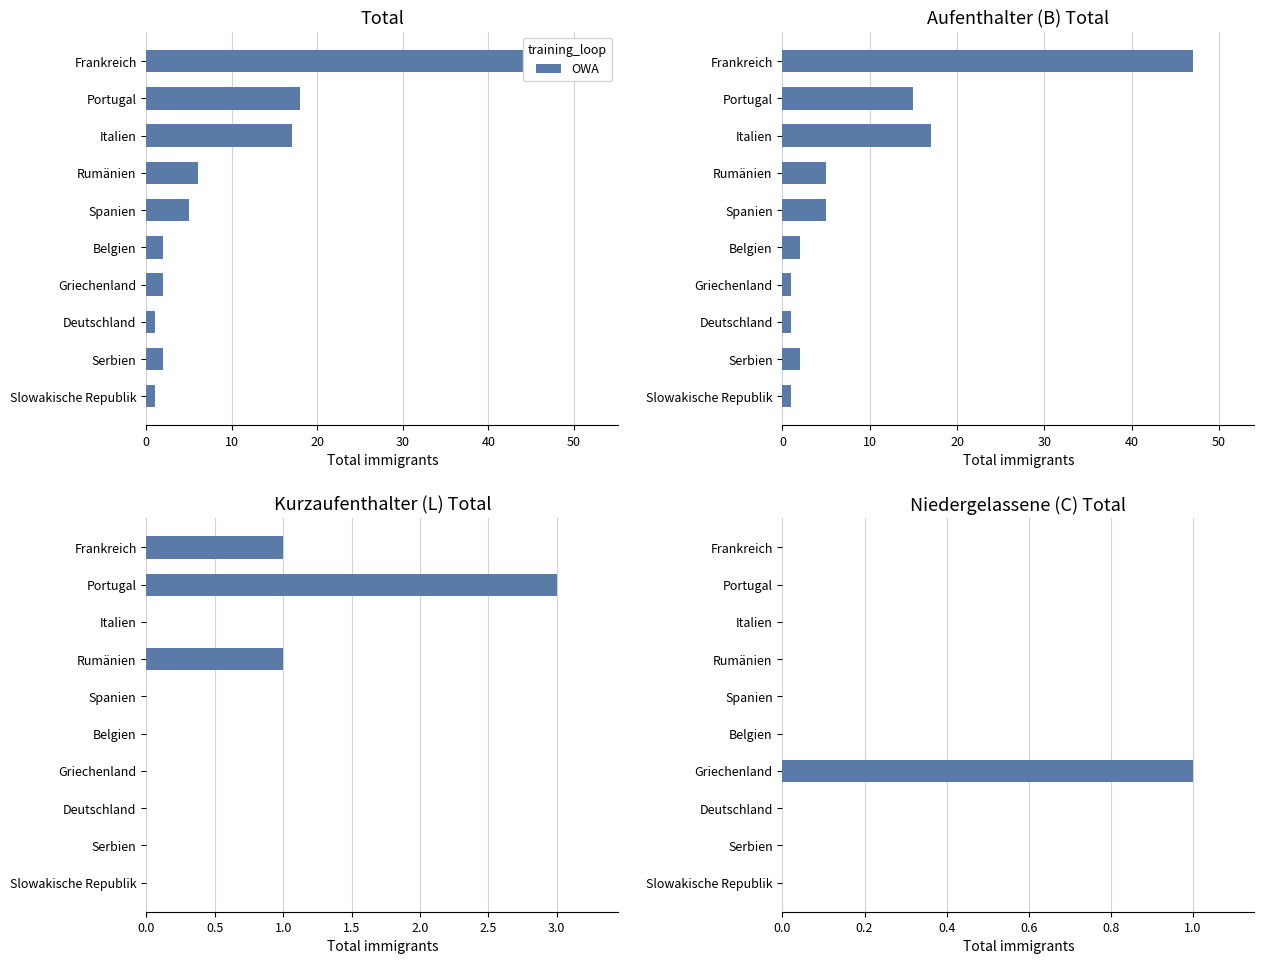

True or false: the data shows 1 at Portugal.

False